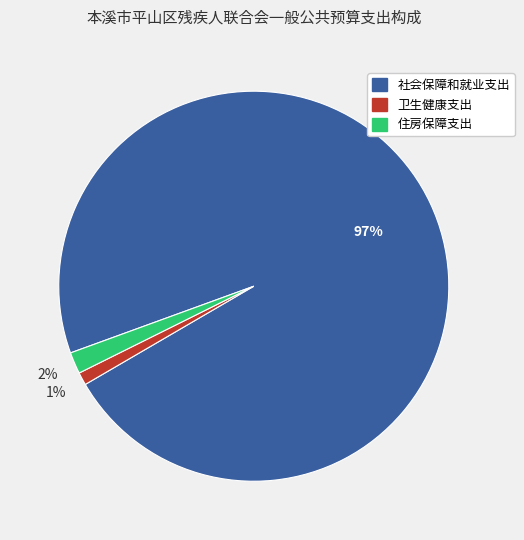

Rank the categories by value from highest to lowest.

社会保障和就业支出, 住房保障支出, 卫生健康支出